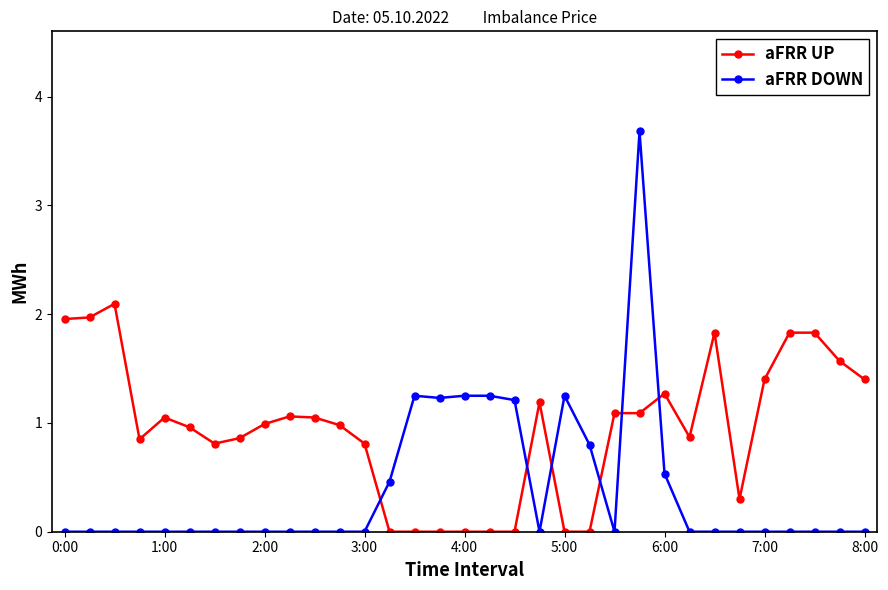

True or false: aFRR UP has more than 1 points higher than both neighbors.

True